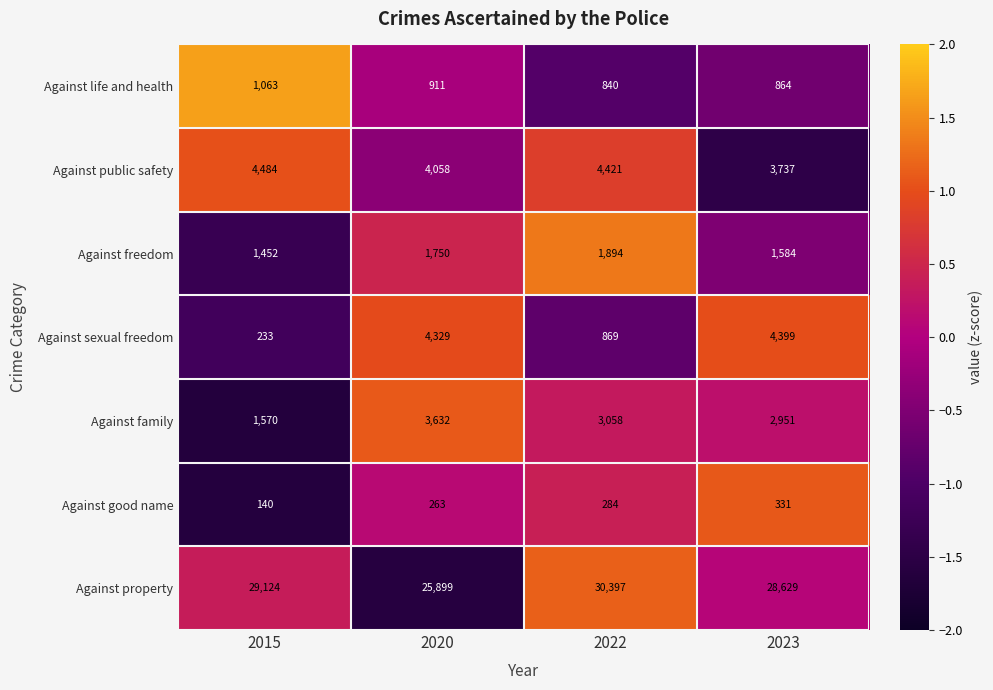

How many values in the Against public safety series are below 4421?

2